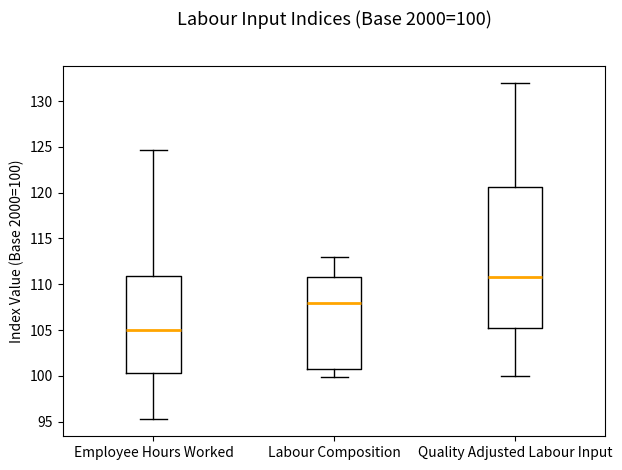

Comparing the boxes themselves (not the whiskers), which one is the tallest?

Quality Adjusted Labour Input